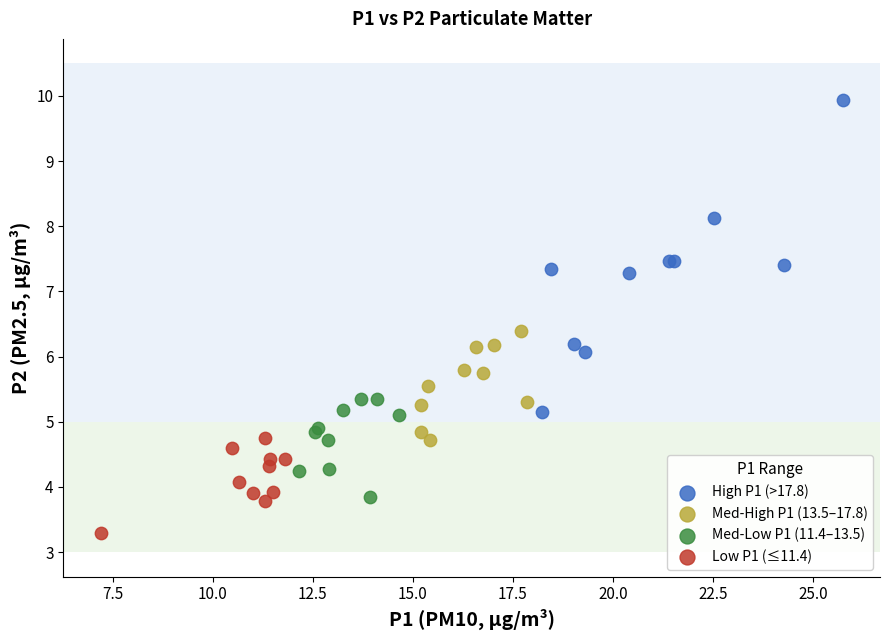

Which series contains the lowest Y value?

Low P1 (≤11.4)